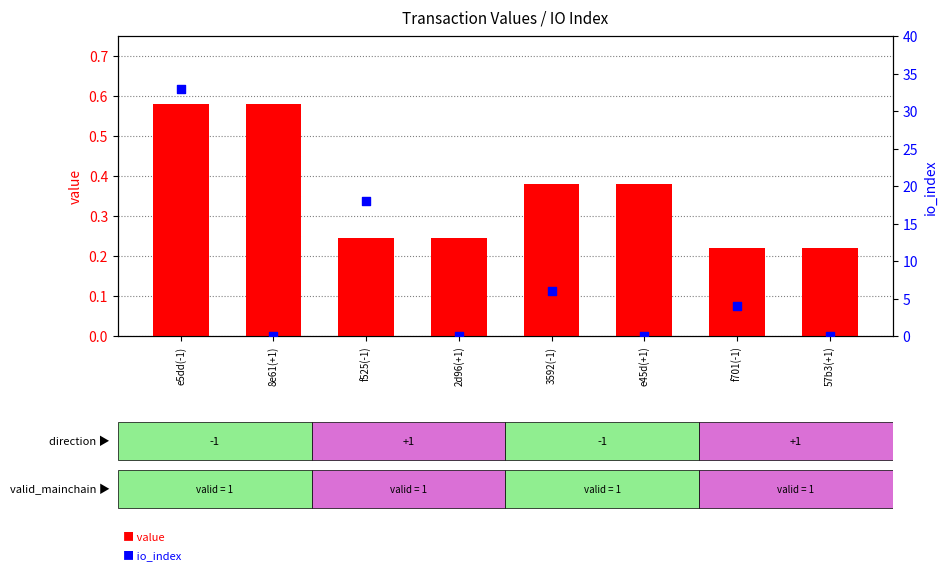

Which series has the largest Y range (max minus min)?

io_index